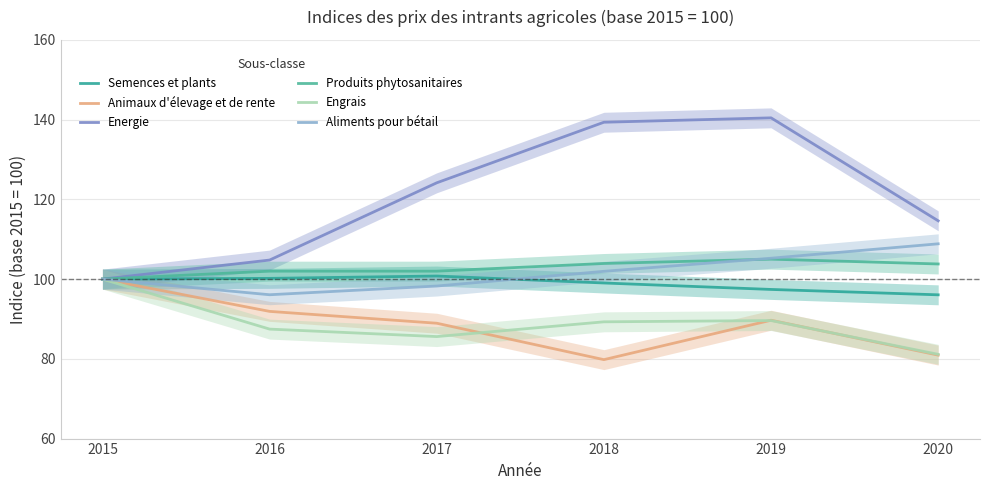

True or false: Engrais and Energie intersect in this chart.

False